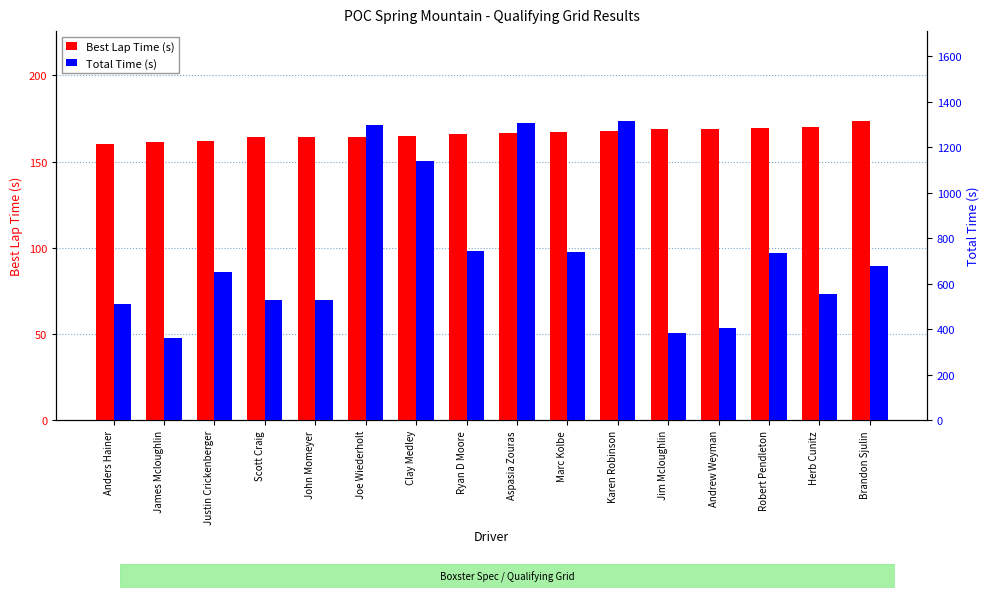

What is the sum of the Best Lap Time (s) values at Joe Wiederholt and John Momeyer?

328.5